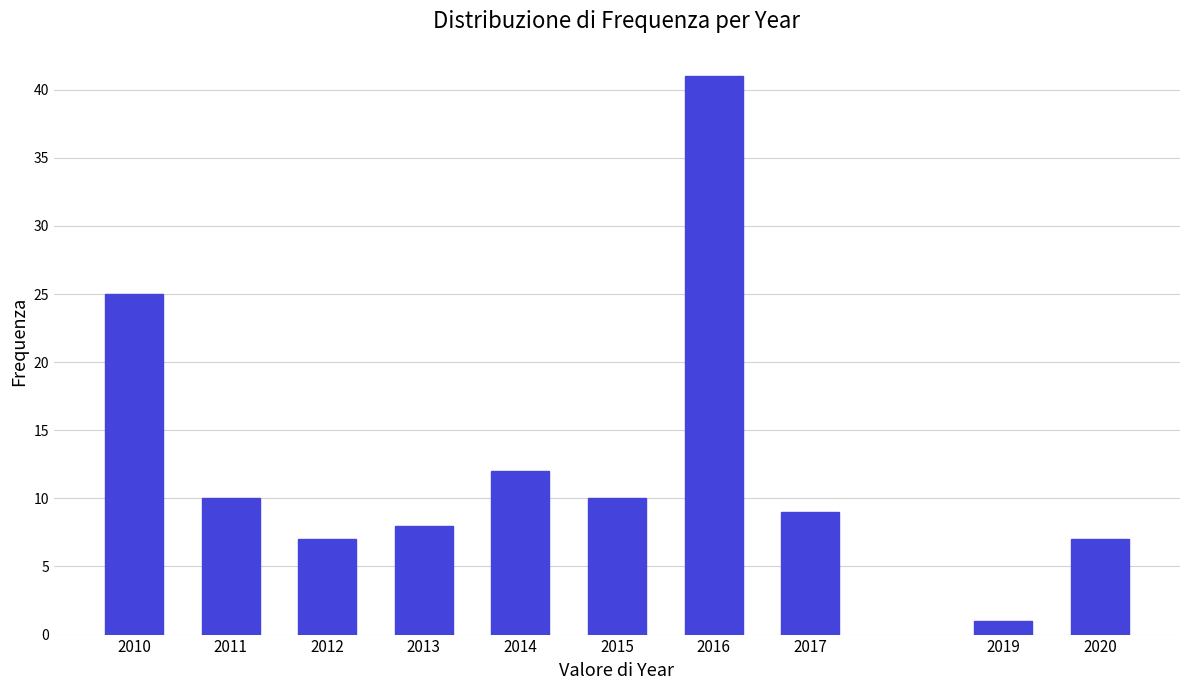

Reading right to left, transcribe all the data shown in this chart.

2020=7	2019=1	2017=9	2016=41	2015=10	2014=12	2013=8	2012=7	2011=10	2010=25